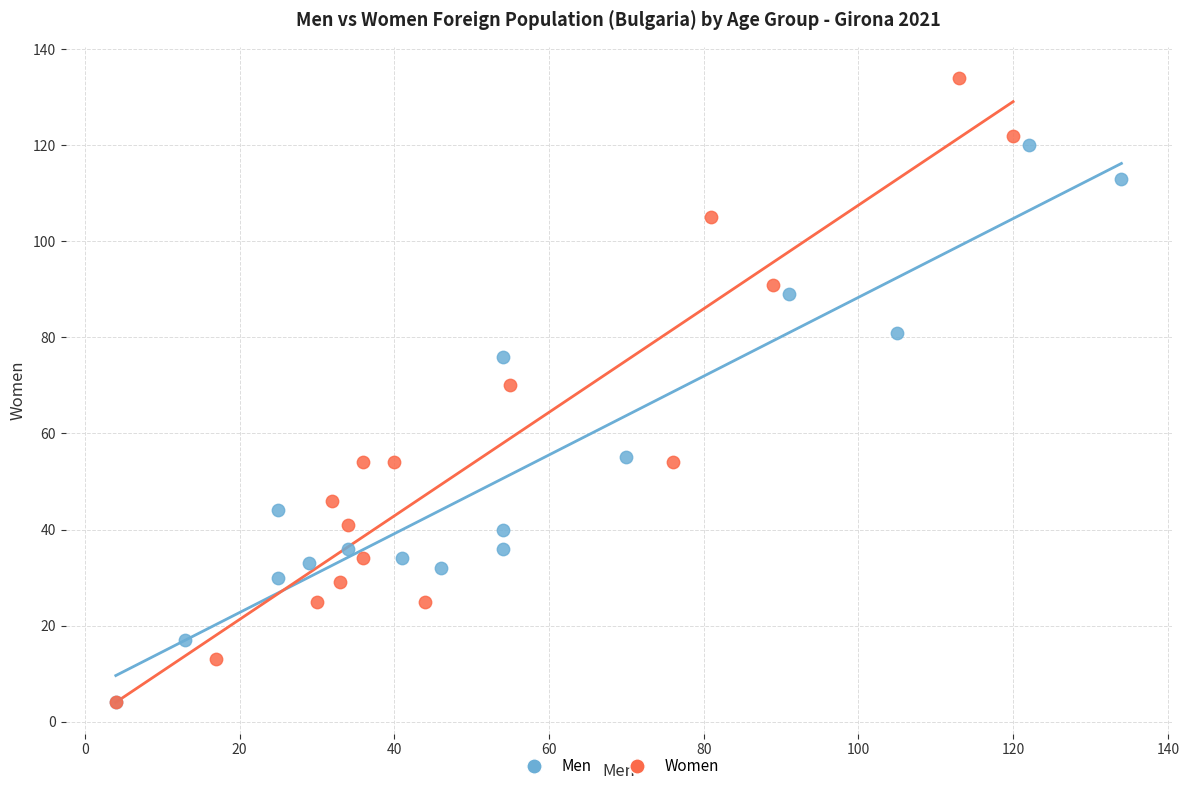

Which series contains the highest Y value?

Women